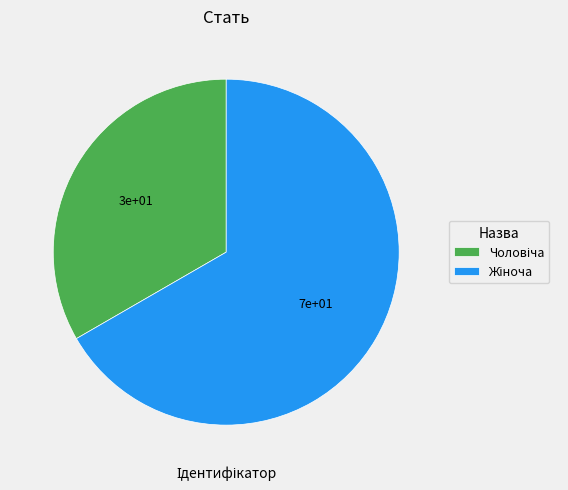

Count the number of slices in the pie.

2